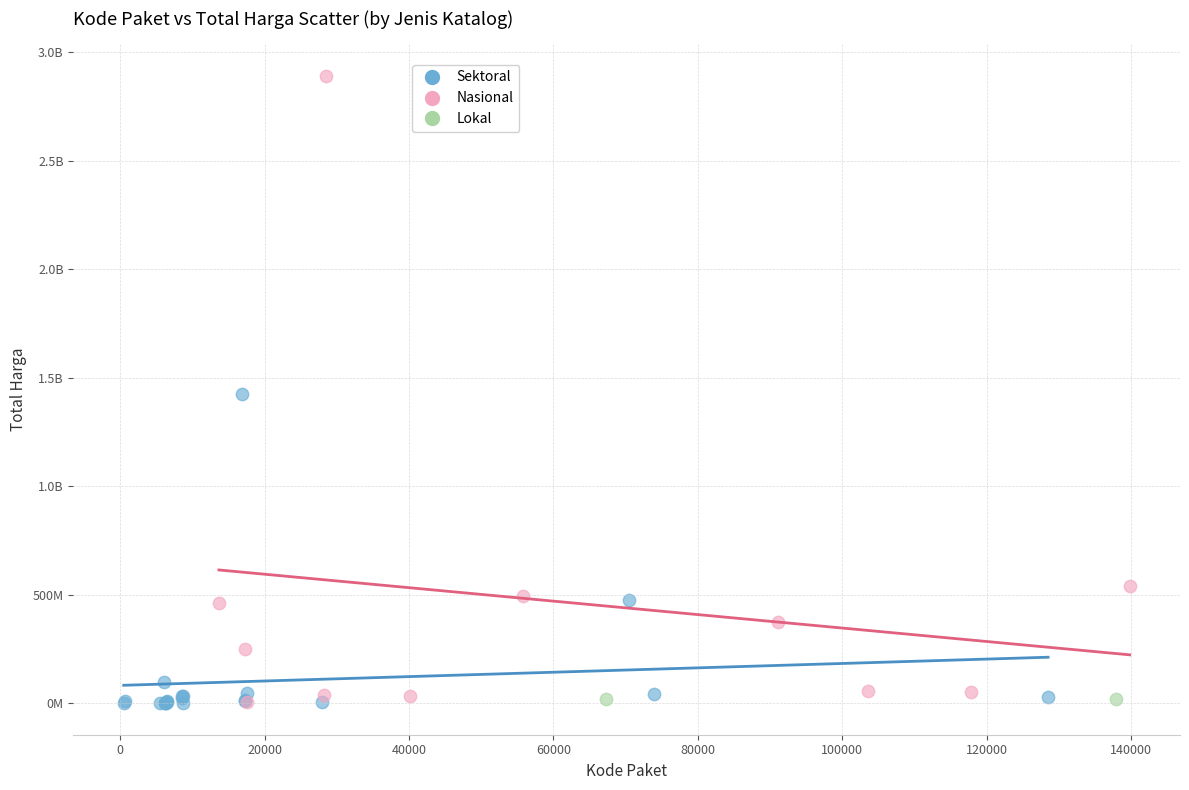

What are all the series names shown in the legend?

Sektoral, Nasional, Lokal